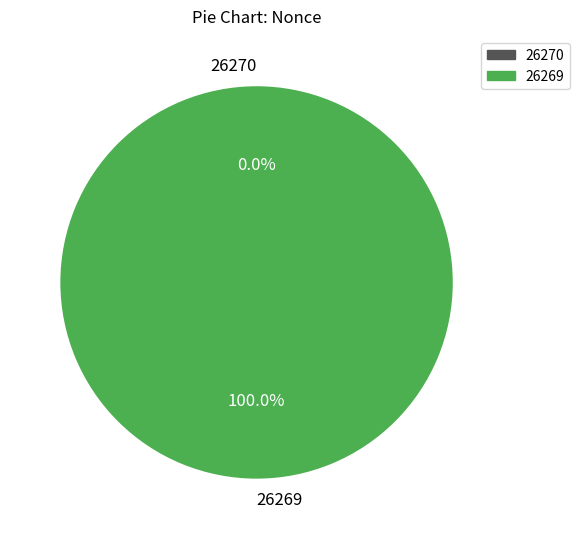

Which category accounts for the majority?

26269